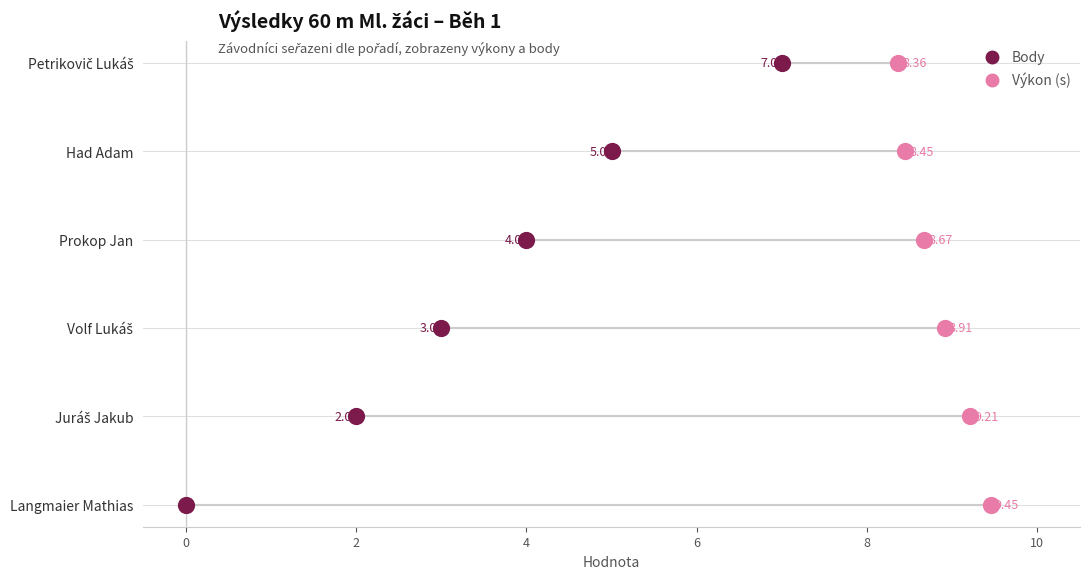

Which series reaches the maximum Y coordinate?

Body